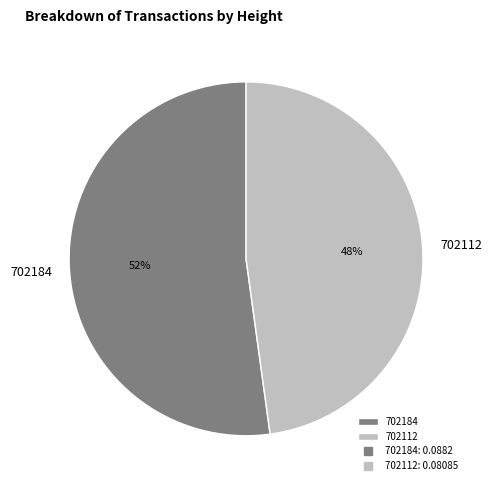

Which category accounts for the majority?

702184